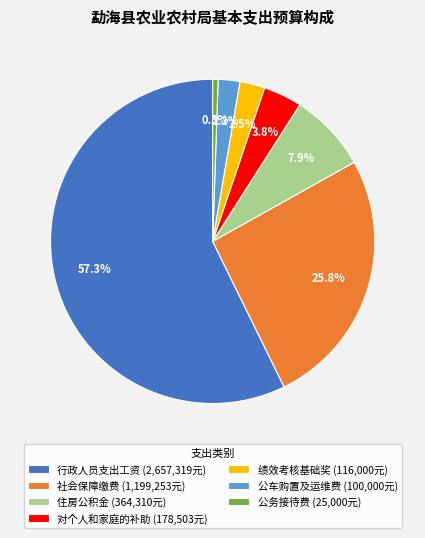

Does 住房公积金 account for over 50% of the chart?

No